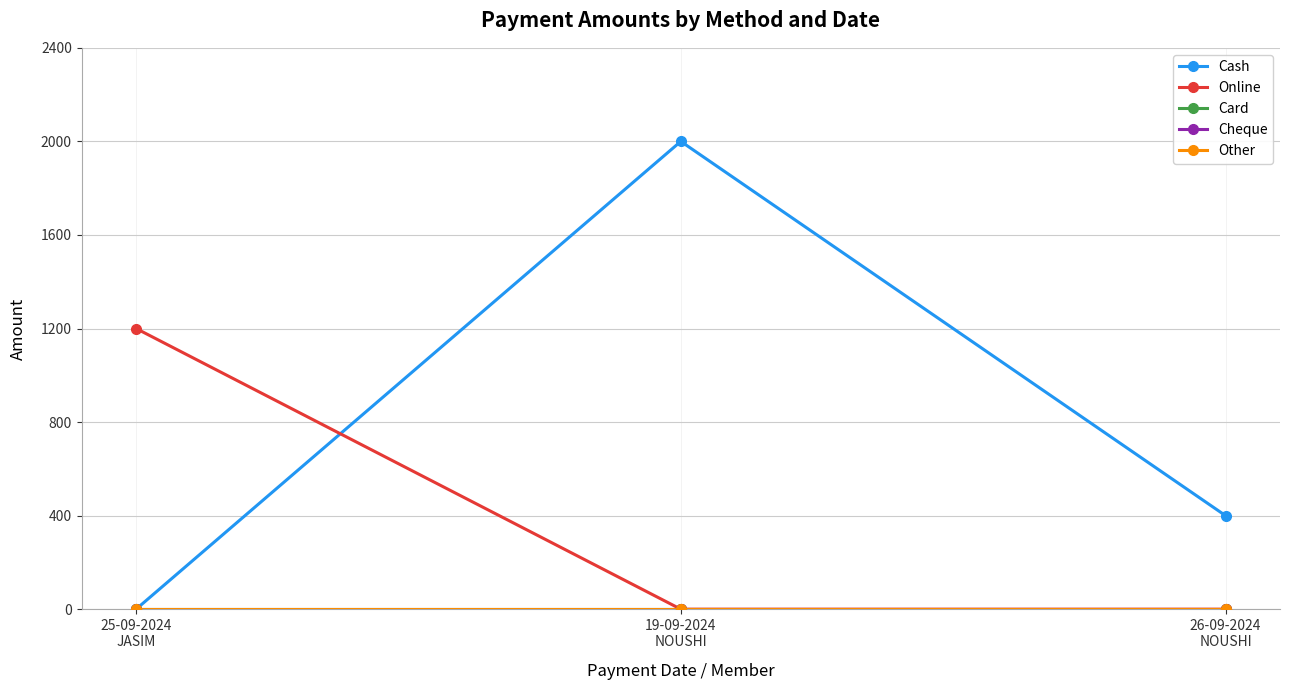

What is the label of the 1st point from the right?

26-09-2024
NOUSHI